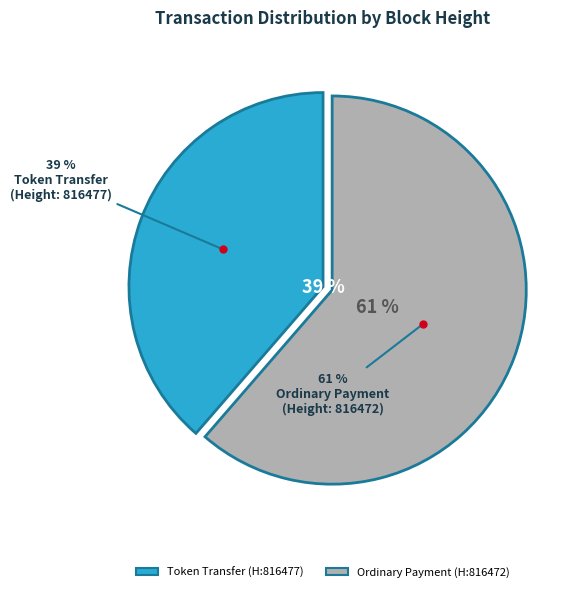

What is the ratio of the value at 816477 to the value at 816472?

0.6